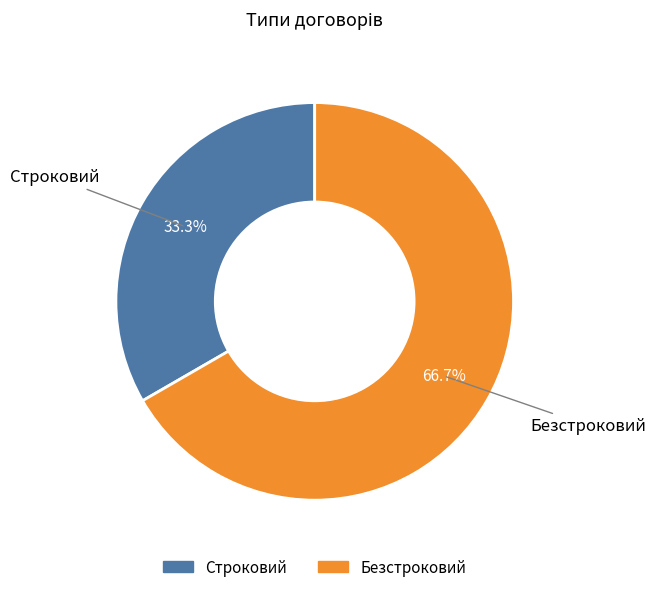

What percentage is the Безстроковий slice, to the nearest percent?

67%